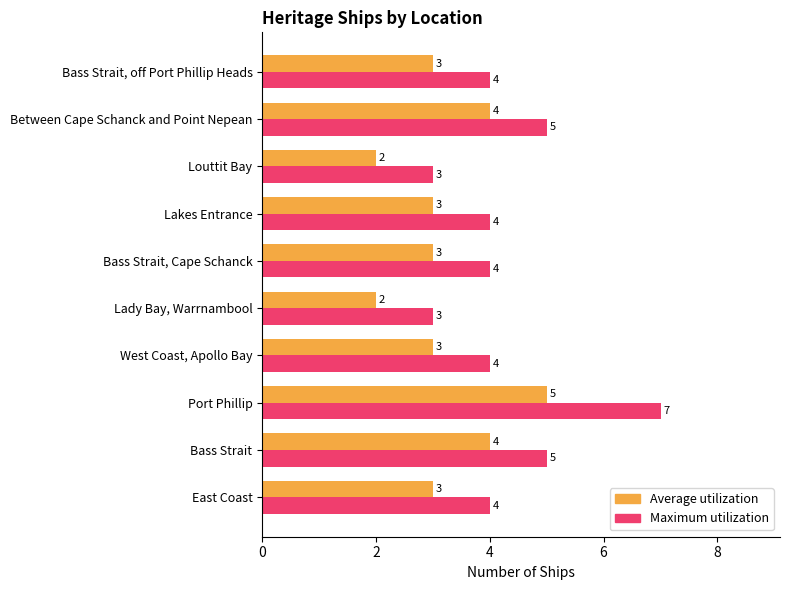

Rank the series by their average value, from lowest to highest.

Average utilization, Maximum utilization